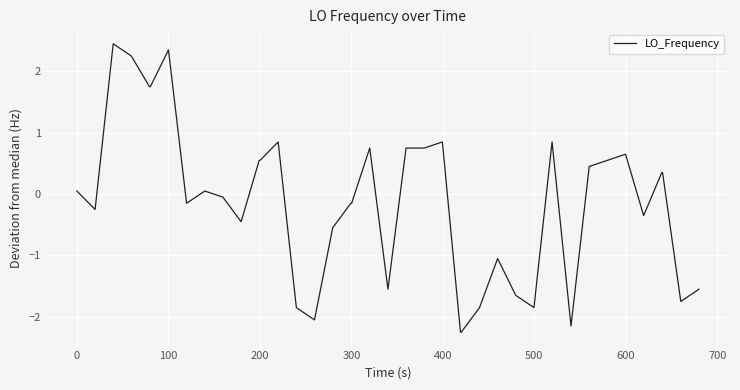

What is the smallest value displayed?

-2.2